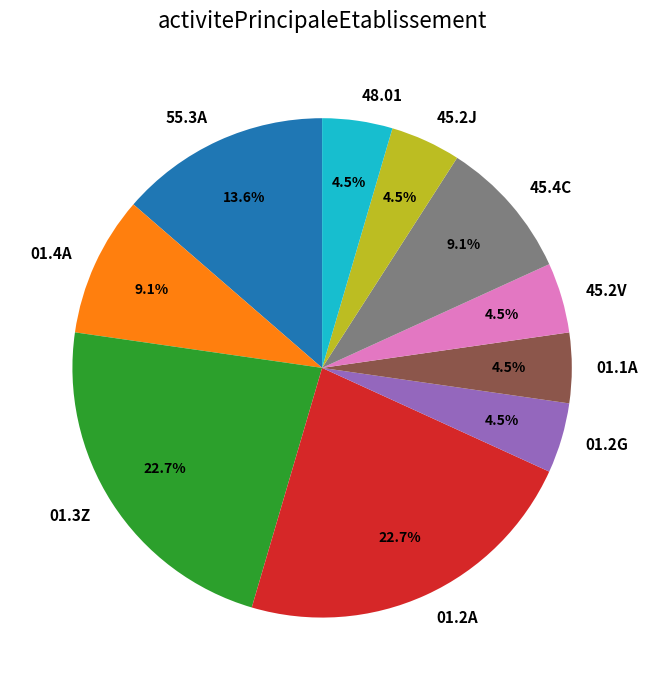

What is the ratio of the value at 01.2A to the value at 55.3A?

1.7